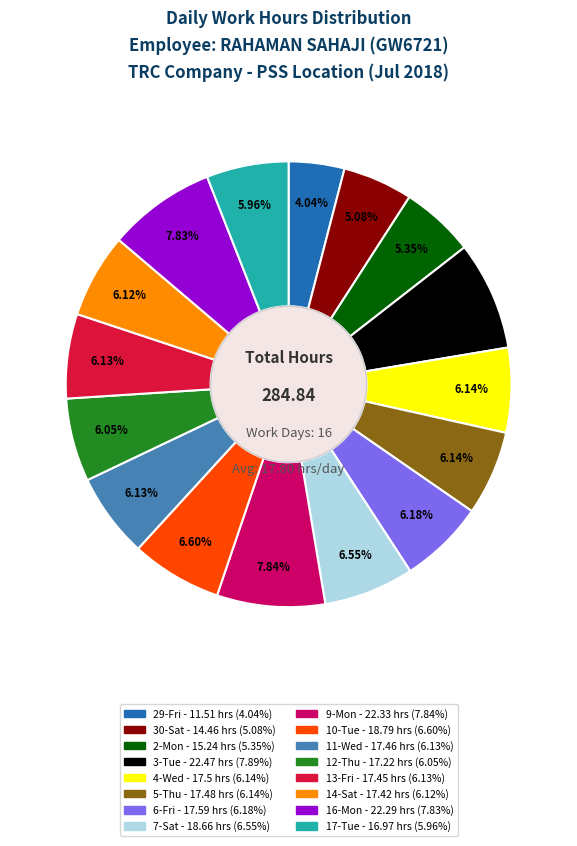

What is the smallest slice in the pie chart?

29-Fri